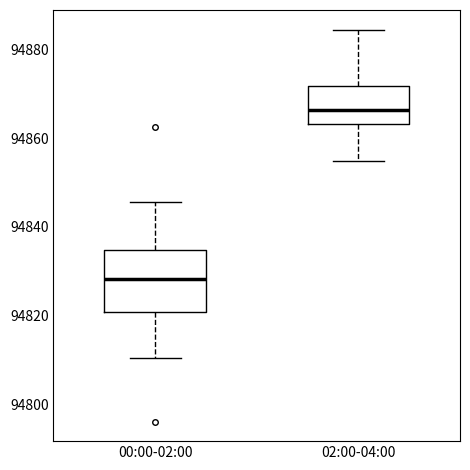

Where is the upper edge of the box for 00:00-02:00 on the y-axis? The values are not printed on the chart, so give them approximately, as read against the axis.

94834